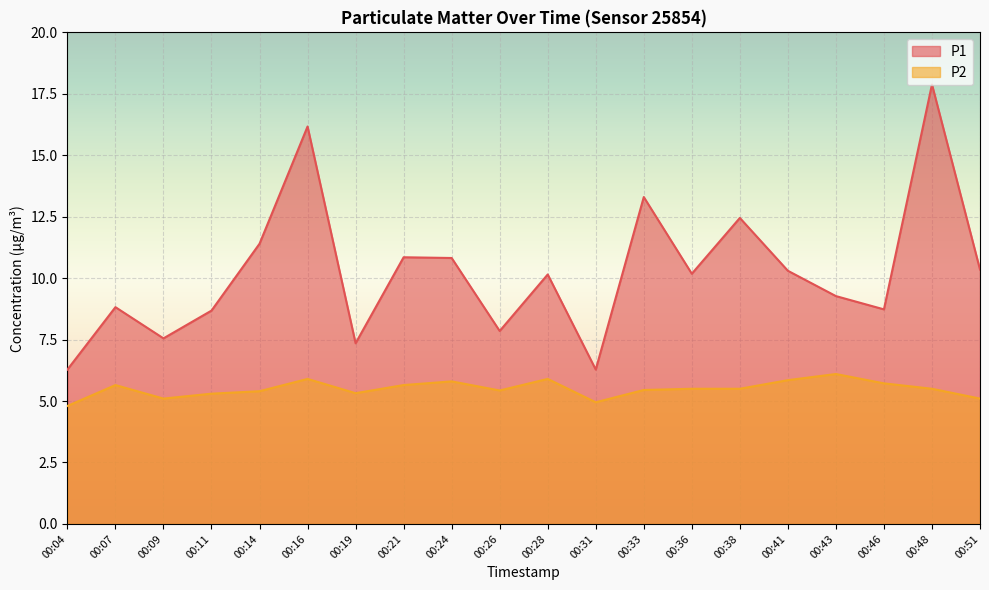

At which category does the chart reach its minimum across all series?

00:04